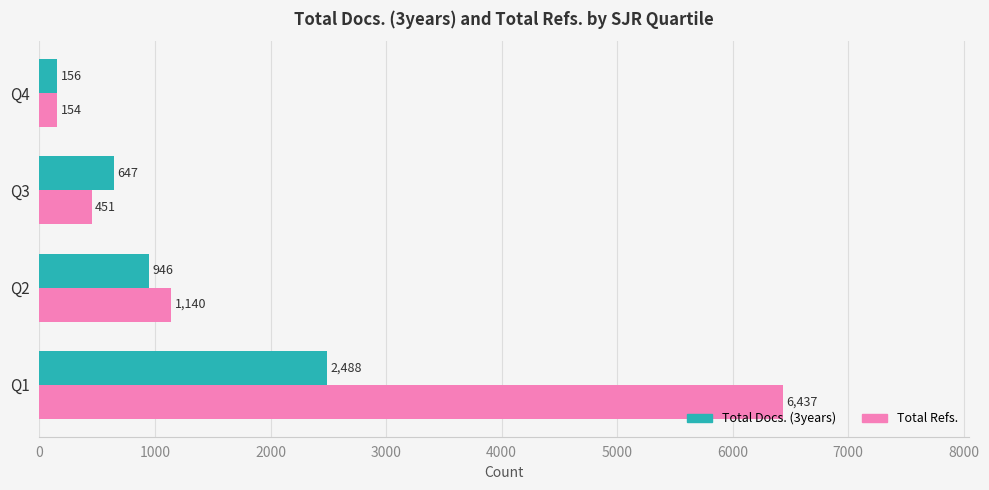

At which label is Total Refs. closest to 3295?

Q2